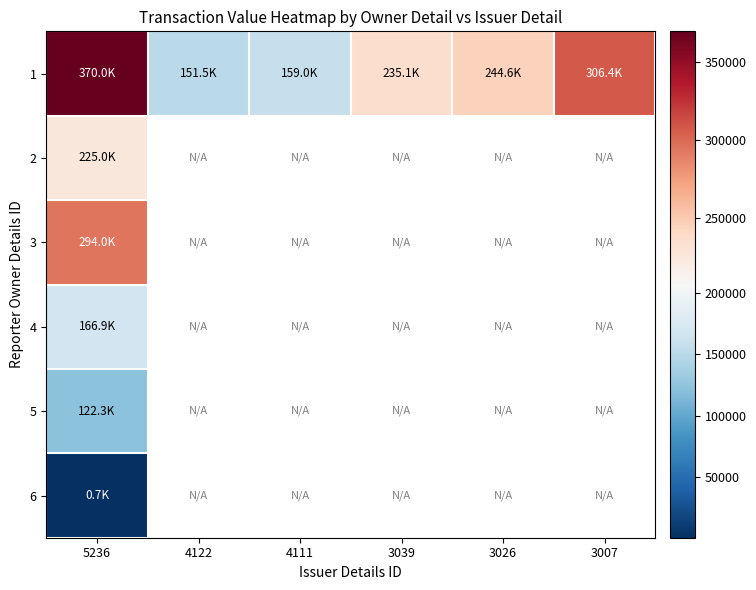

Which category has the highest value across all series?

5236